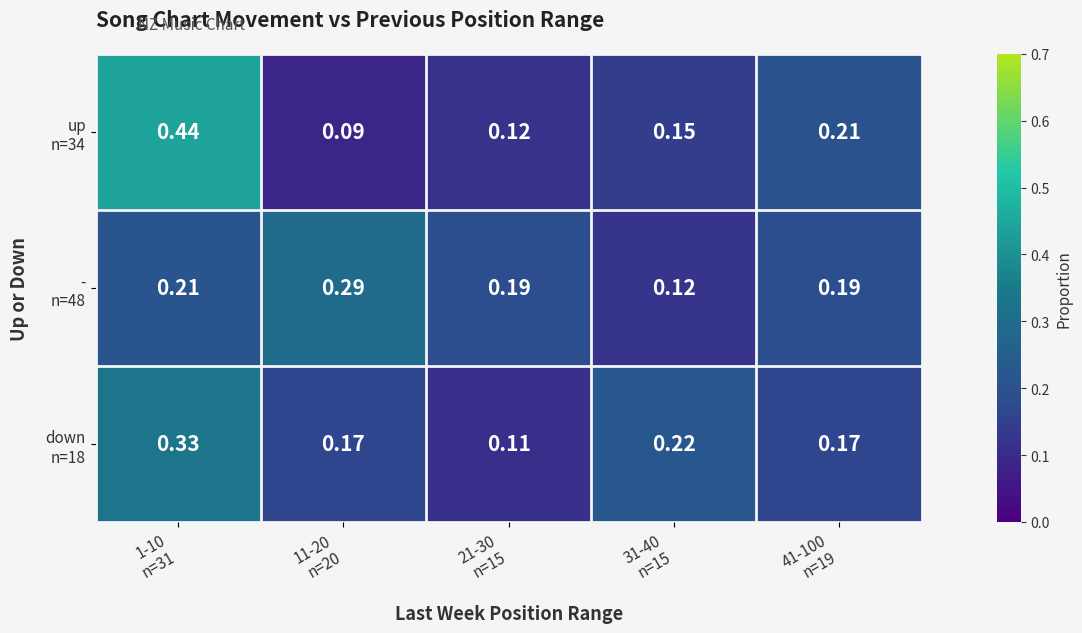

At how many categories does at least one series exceed 0?

5